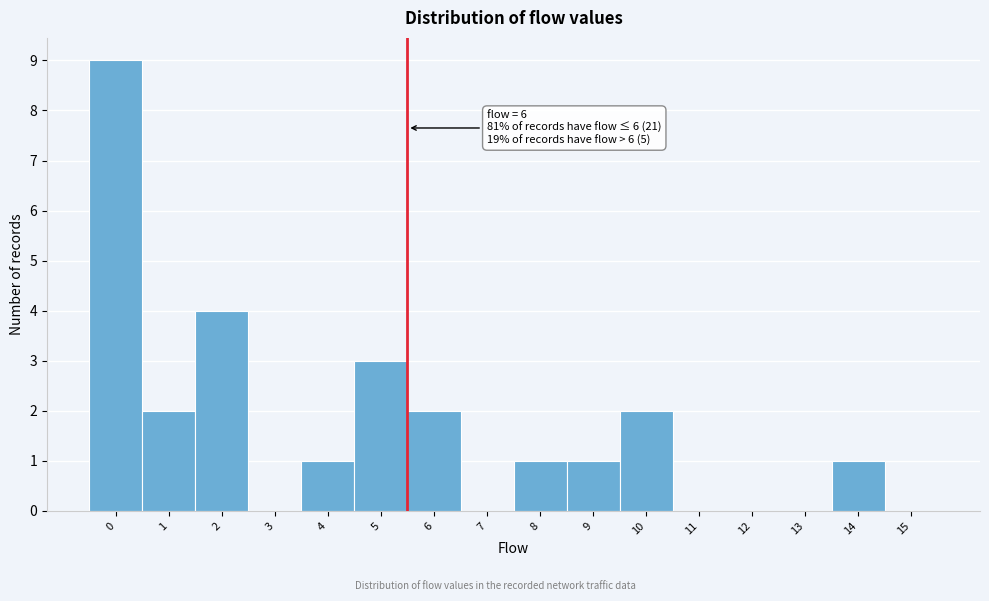

Reading left to right, what are all the values shown in this chart?

0=9	1=2	2=4	3=0	4=1	5=3	6=2	7=0	8=1	9=1	10=2	11=0	12=0	13=0	14=1	15=0